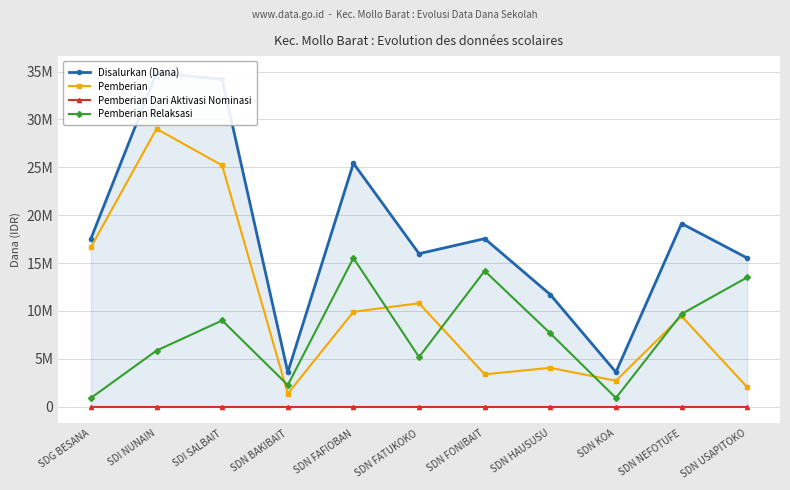

What is the spread (max minus min) of values at SDN KOA?

3600000